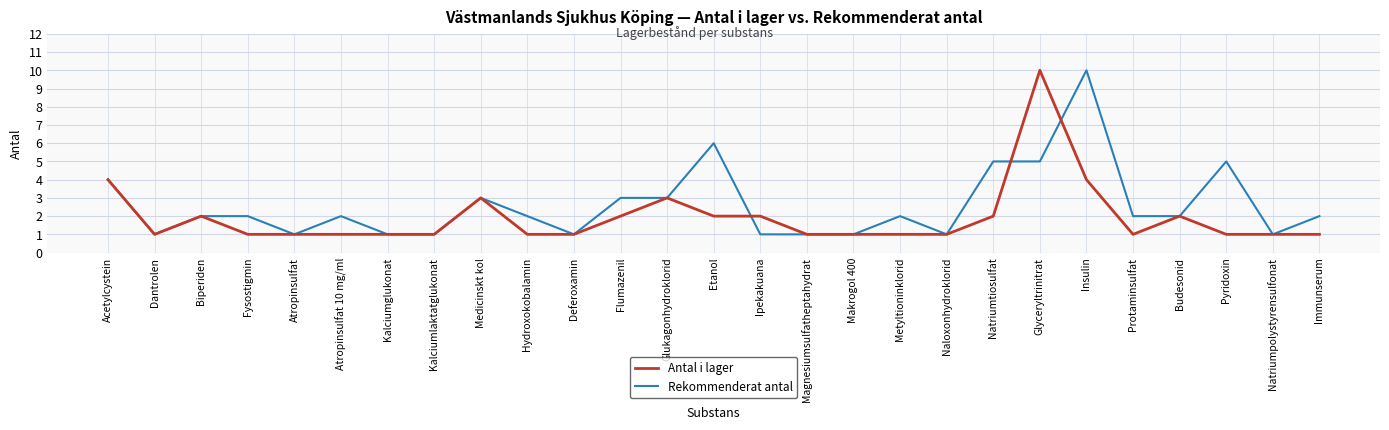

Rank the series by their average value, from lowest to highest.

Antal i lager, Rekommenderat antal